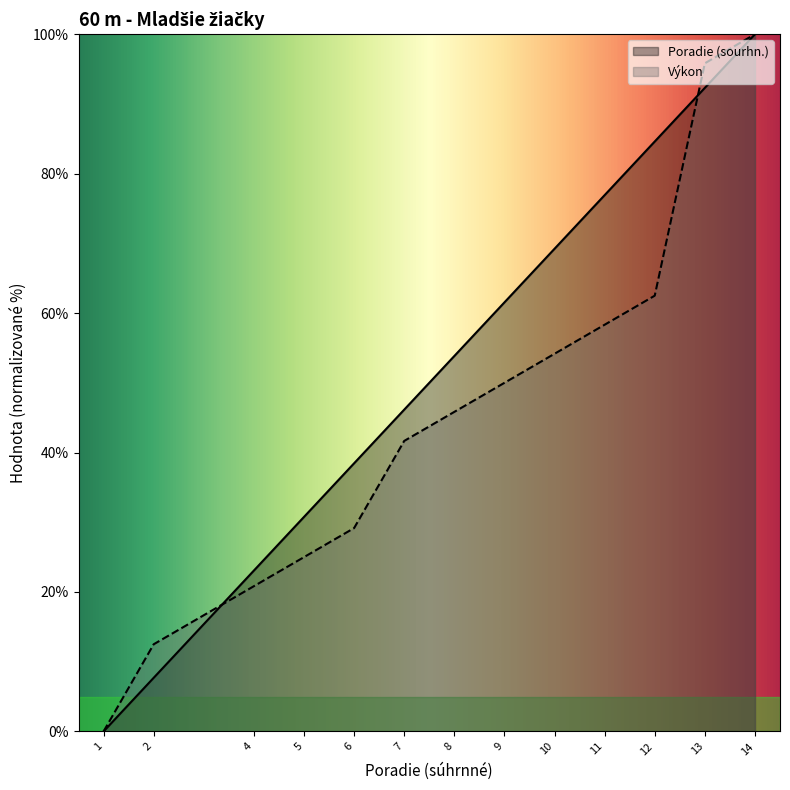

What is the value of the Výkon point at the 5th from the left?

29.2